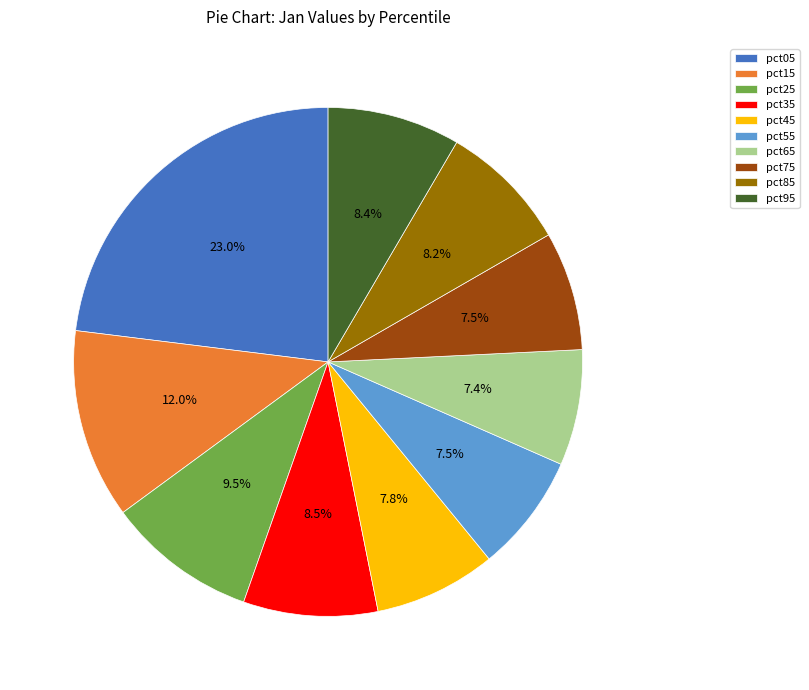

To the nearest percent, what portion does pct05 represent?

23%